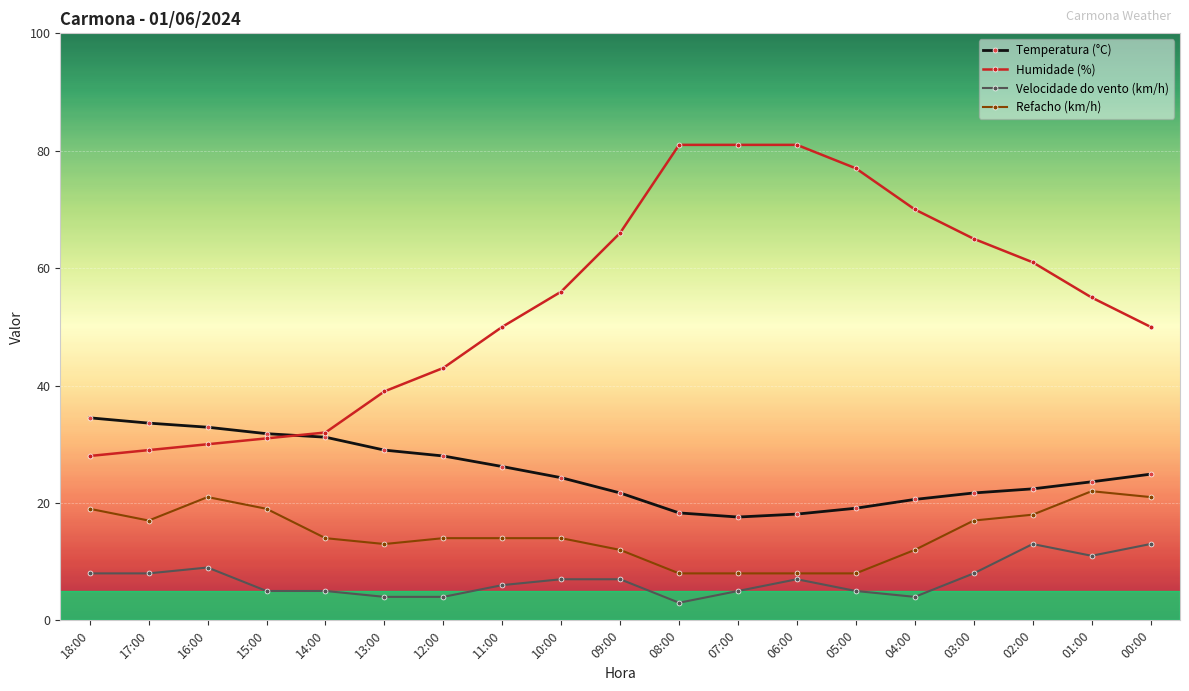

True or false: Humidade (%) and Temperatura (°C) intersect in this chart.

True